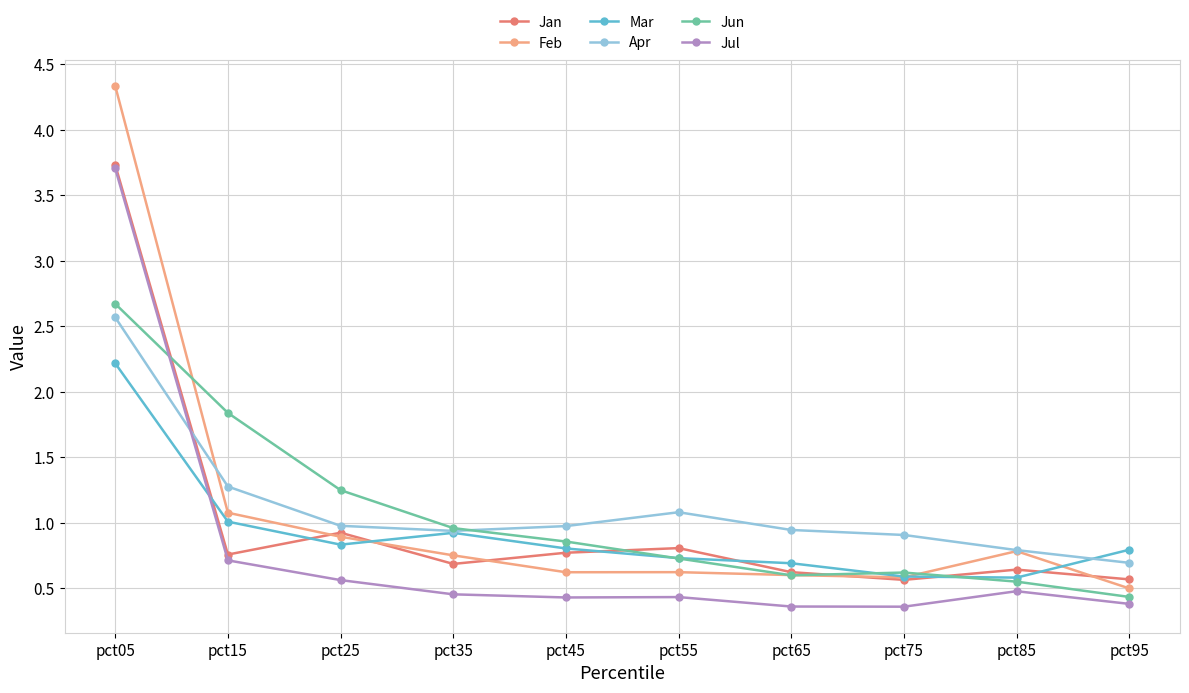

At how many categories does at least one series exceed 1?

4